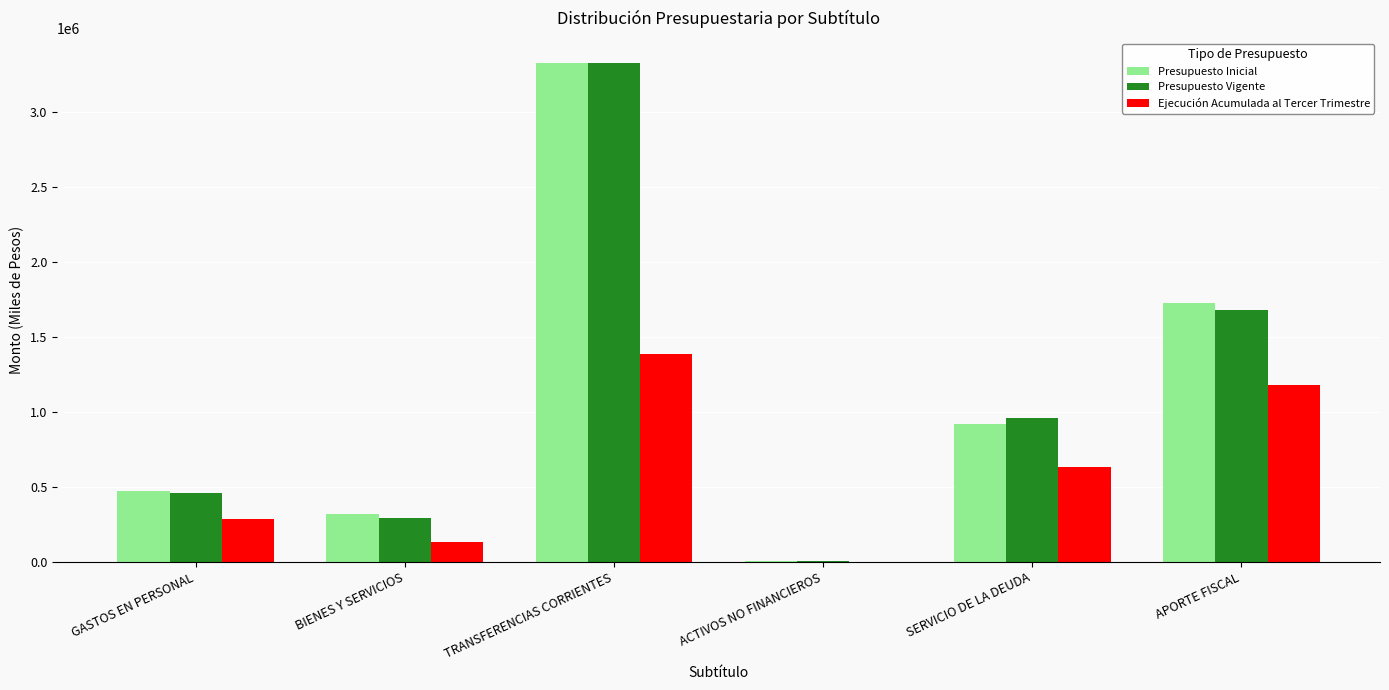

Is the value of Presupuesto Vigente at GASTOS EN PERSONAL greater than the value of Ejecución Acumulada al Tercer Trimestre at GASTOS EN PERSONAL?

Yes